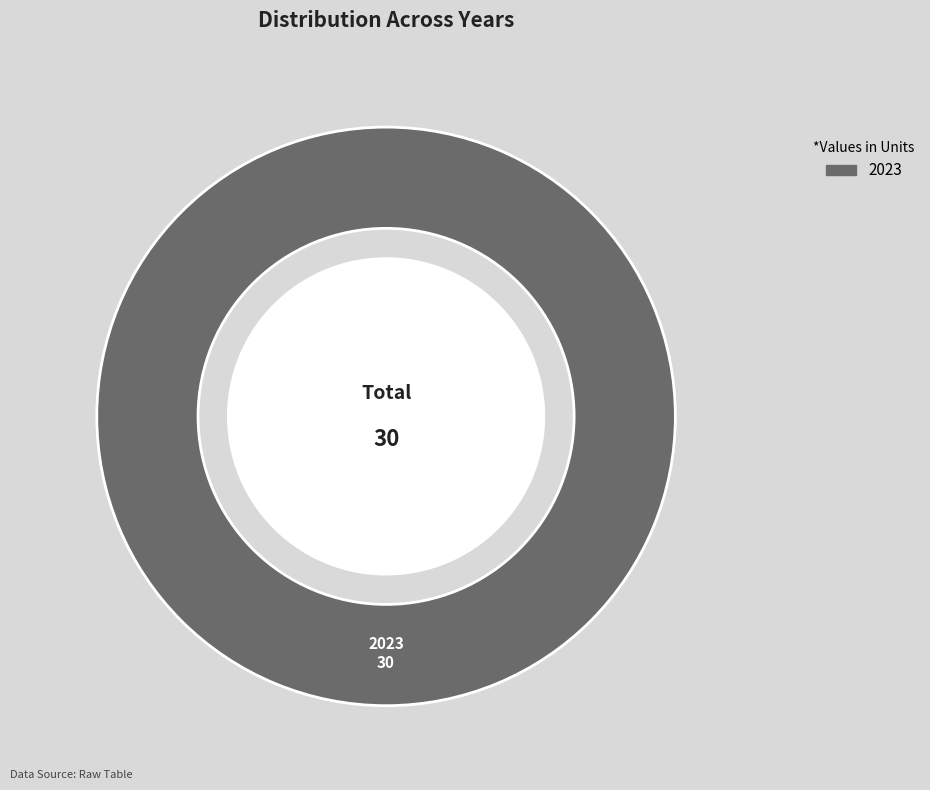

Does any single category account for the majority?

Yes